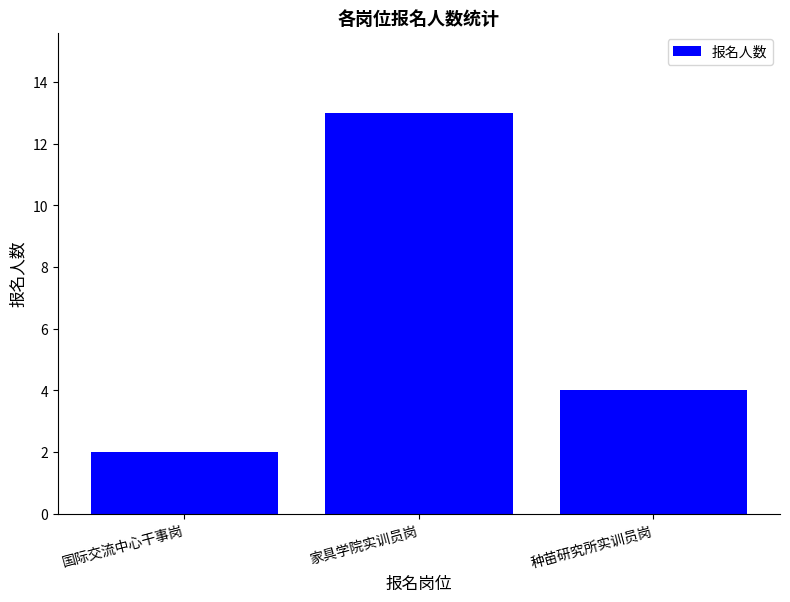

How many data points are less than 4?

1